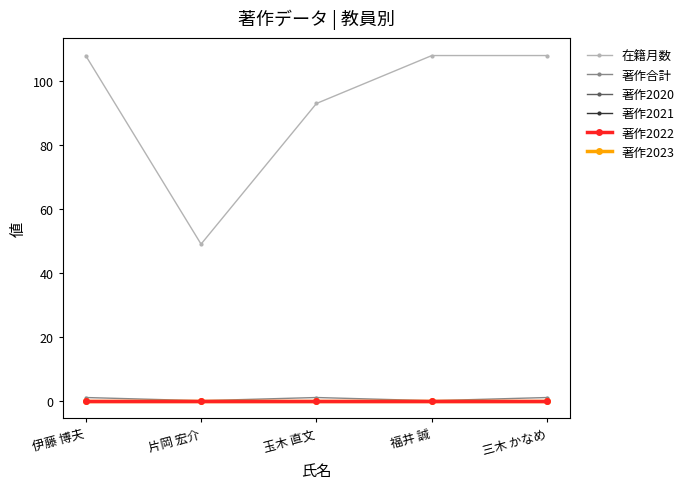

Does the chart have visible grid lines?

No